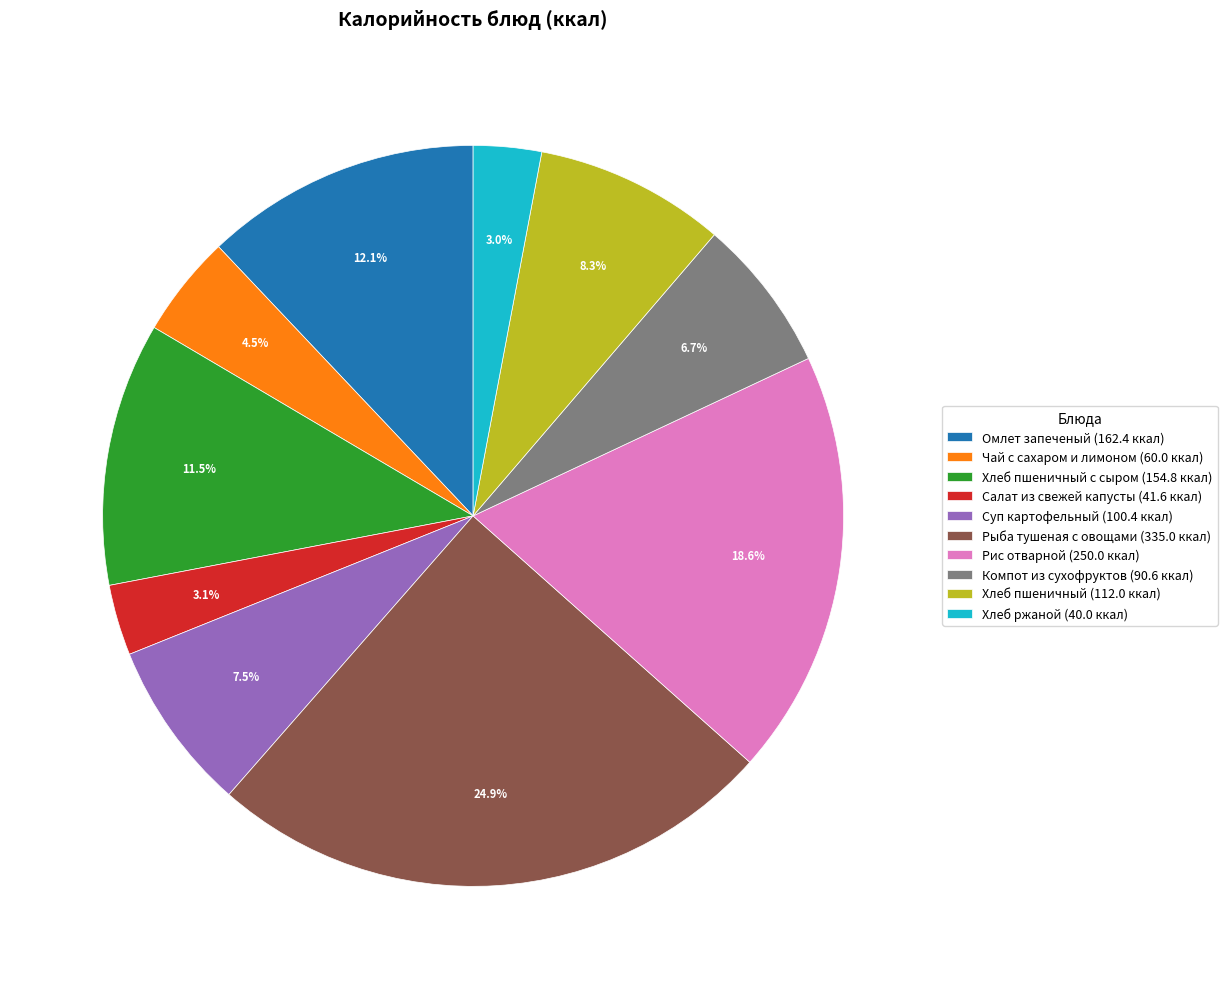

Which has a higher value, Хлеб пшеничный (112.0 ккал) or Компот из сухофруктов (90.6 ккал)?

Хлеб пшеничный (112.0 ккал)